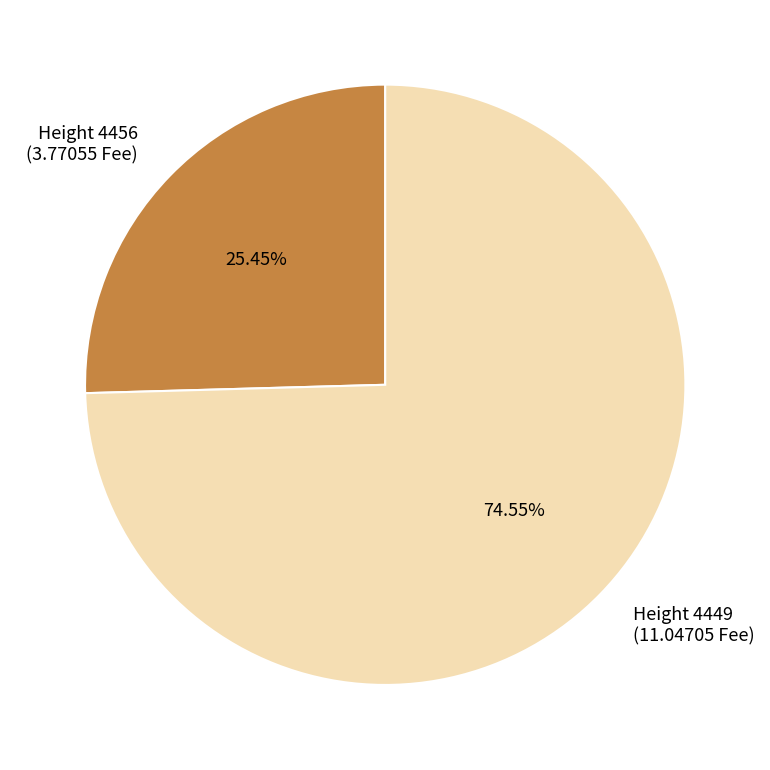

Rank the categories by value from highest to lowest.

Height 4449 (11.04705 Fee), Height 4456 (3.77055 Fee)